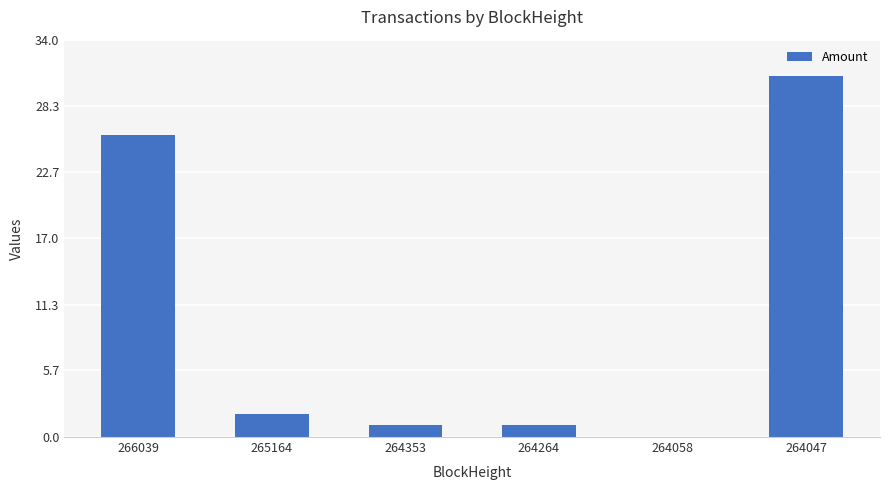

What is the sum of all values?

60.7